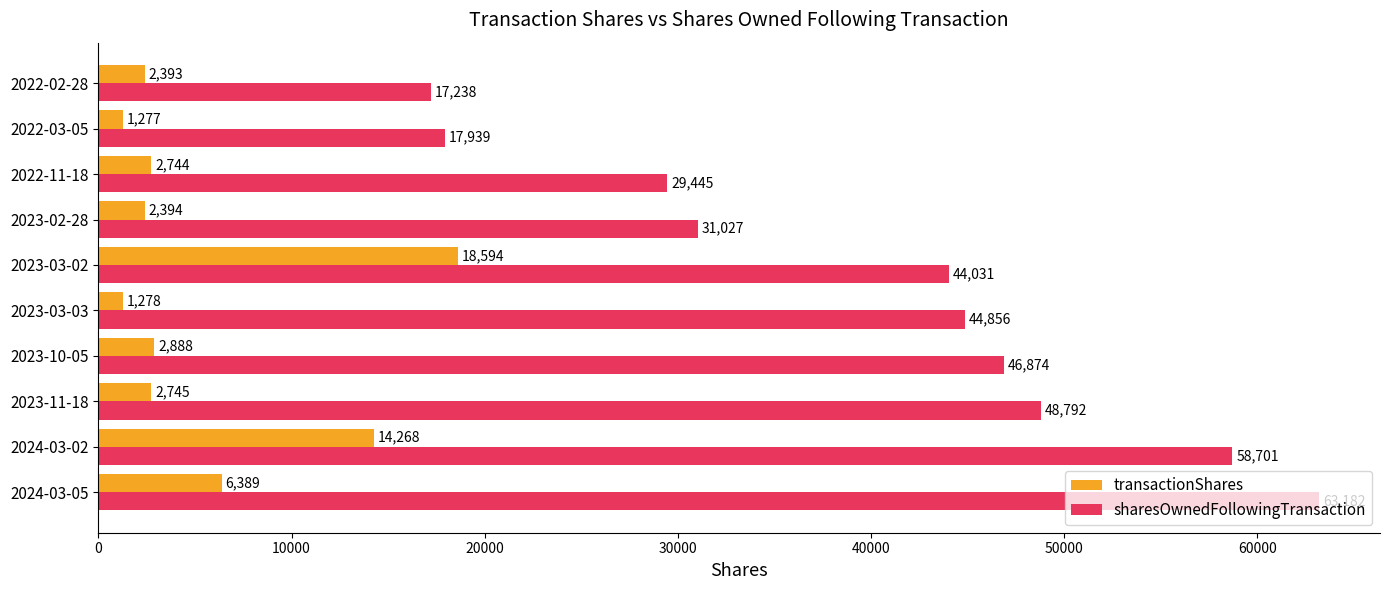

Which category has the highest value across all series?

2024-03-05